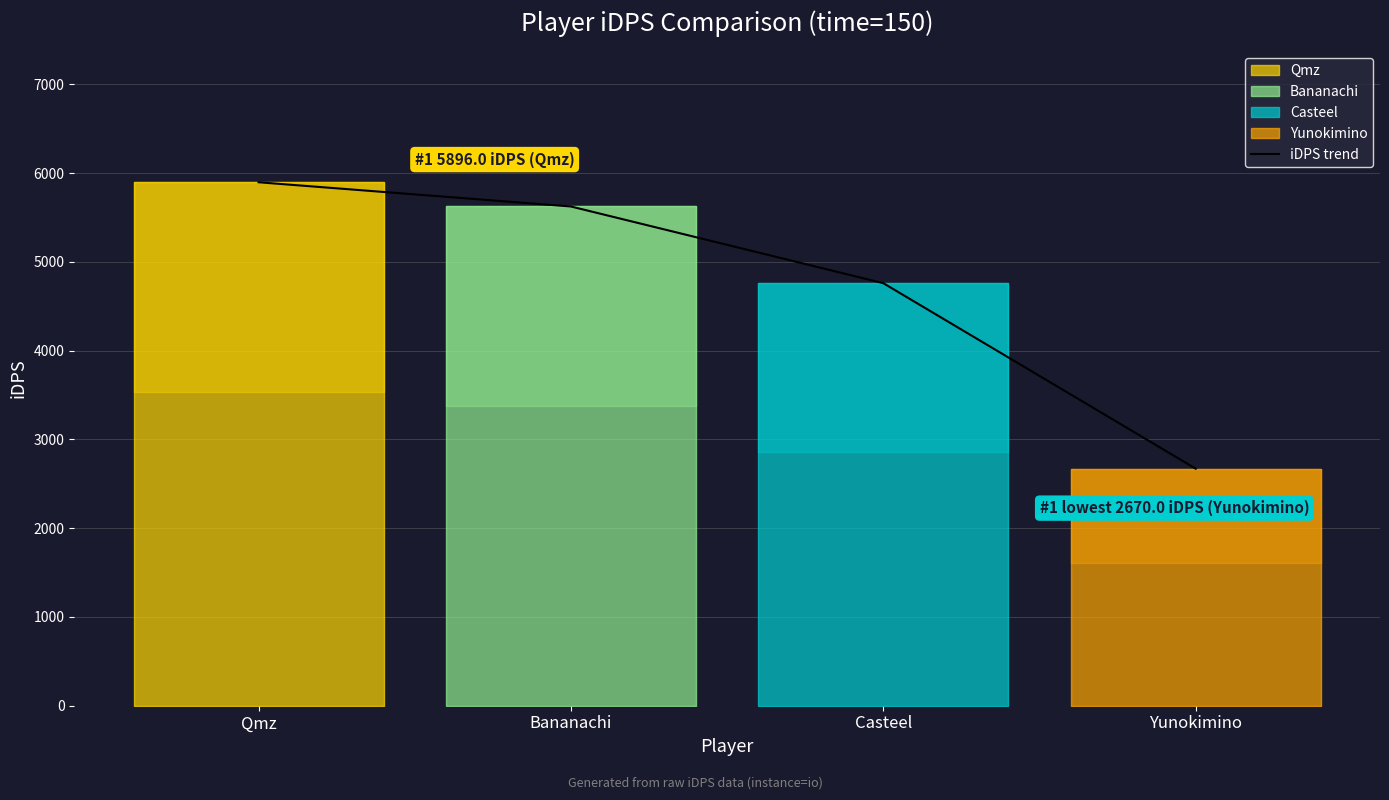

List the labels in order of value, smallest first.

Yunokimino, Casteel, Bananachi, Qmz